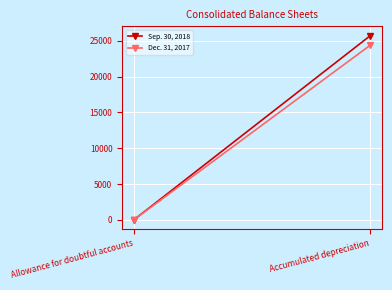

What are all the series names shown in the legend?

Sep. 30, 2018, Dec. 31, 2017